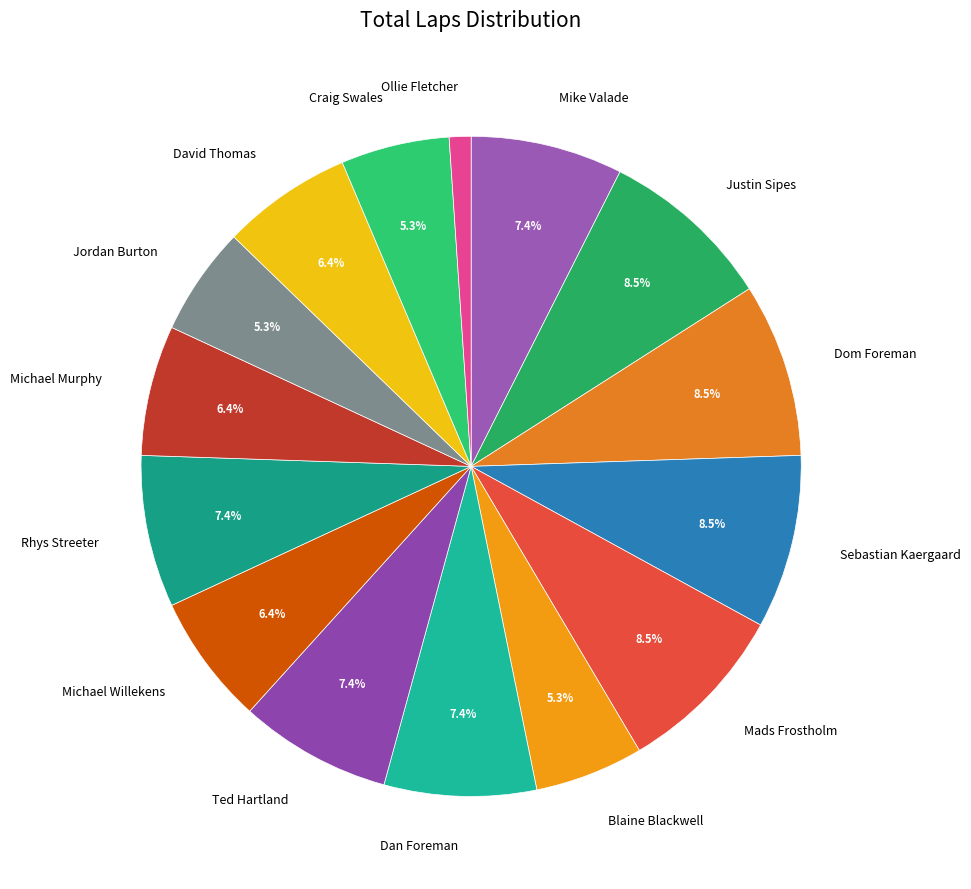

Combined, what portion of the pie is Michael Willekens and Craig Swales?

11.7%